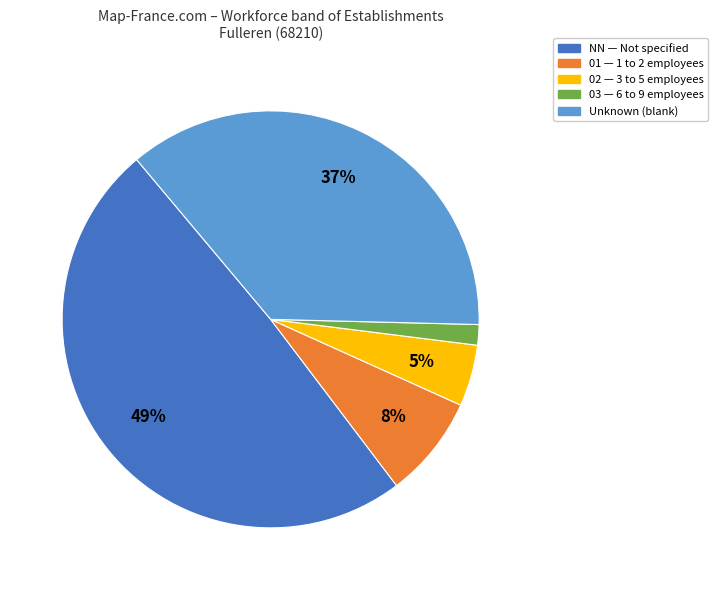

To the nearest percent, what is the average slice percentage?

20%